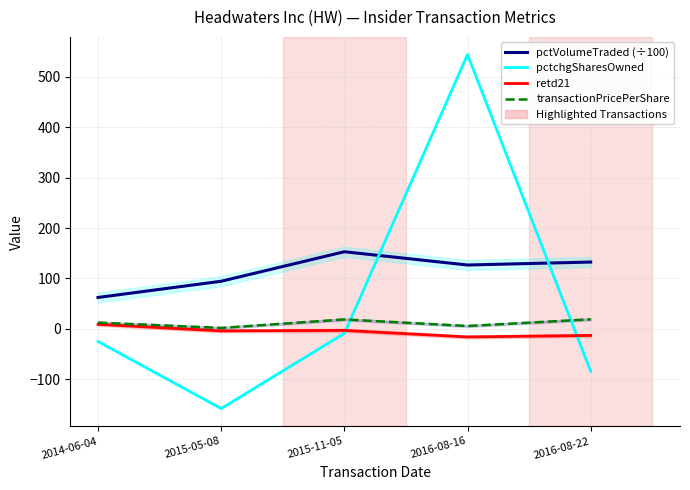

Where is the first local maximum for pctVolumeTraded (÷100)?

2015-11-05